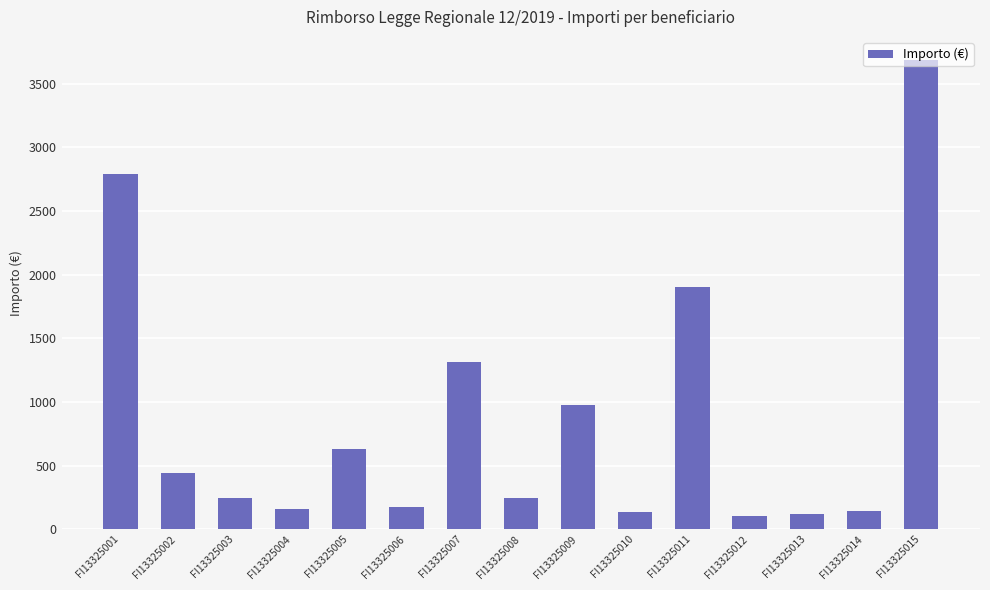

What is the value of the 2nd bar from the left?

443.0